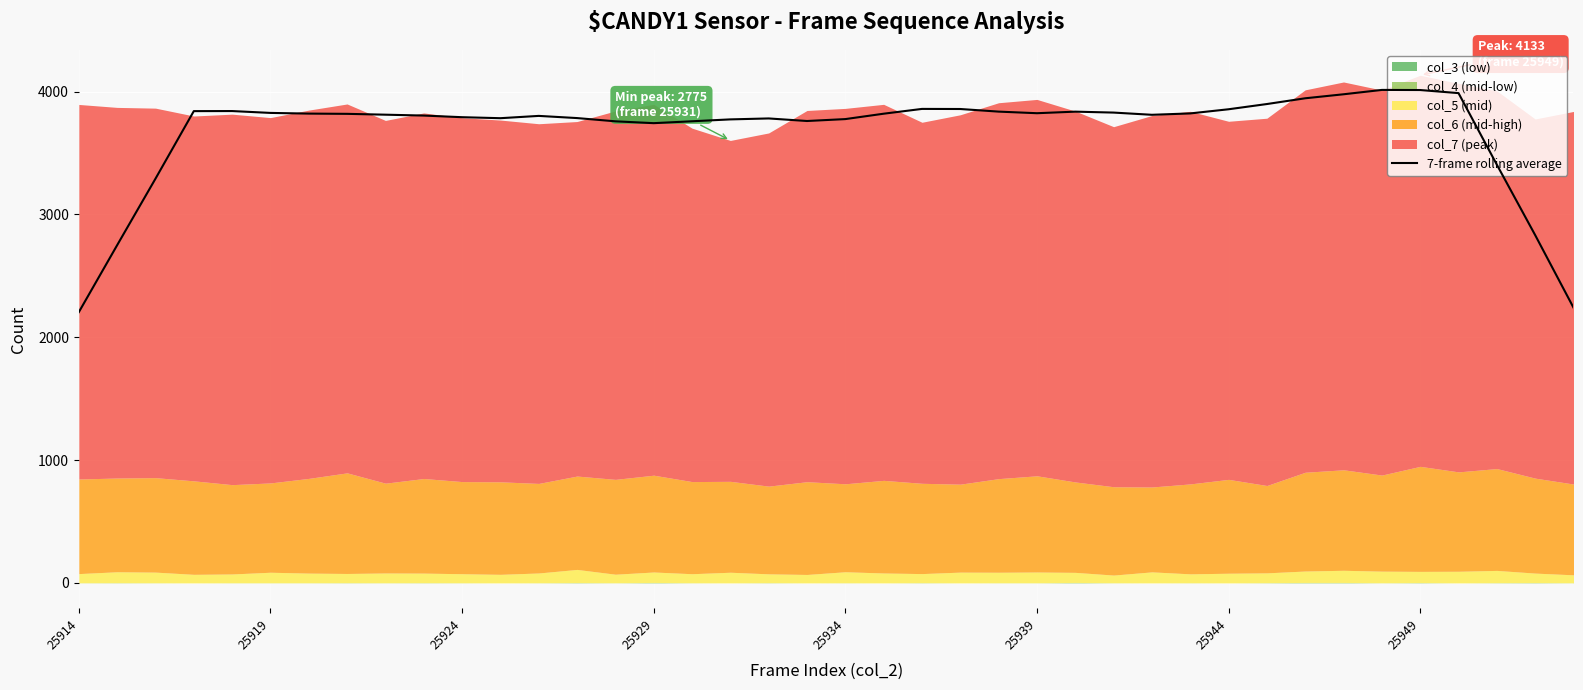

Approximately how many times larger is the value at 9 compared to 26?

1.0